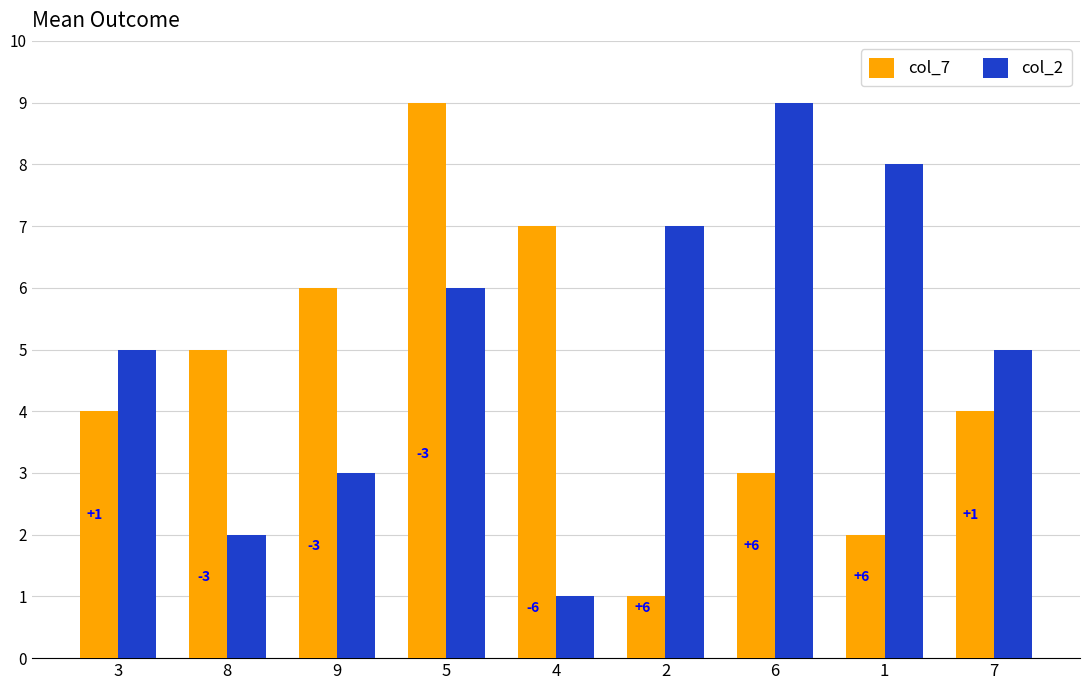

How many bars are there in total?

18